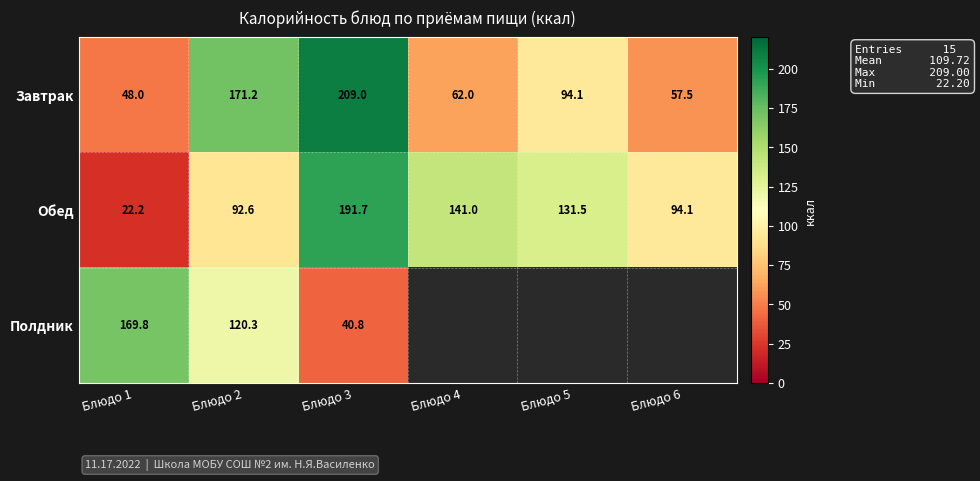

What is the difference between the highest and lowest values at Блюдо 3?

168.2